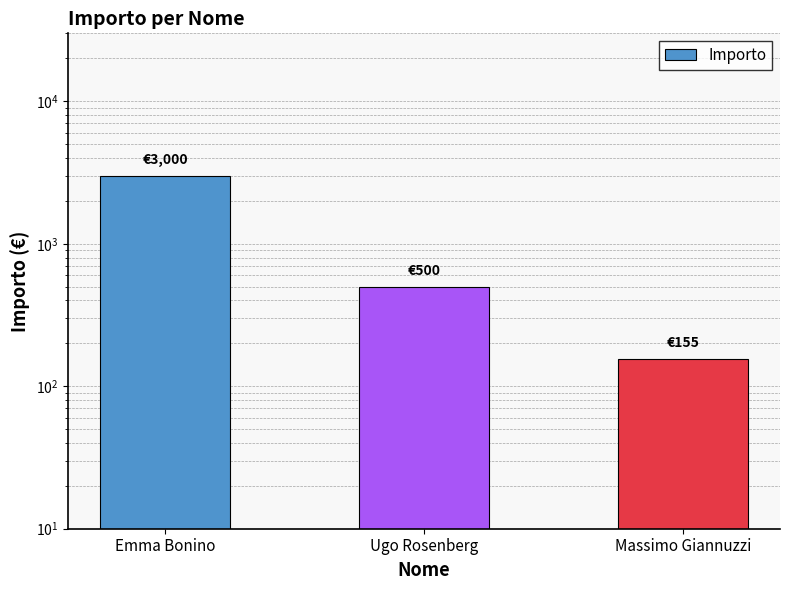

Where does the data first go above 500?

Emma Bonino